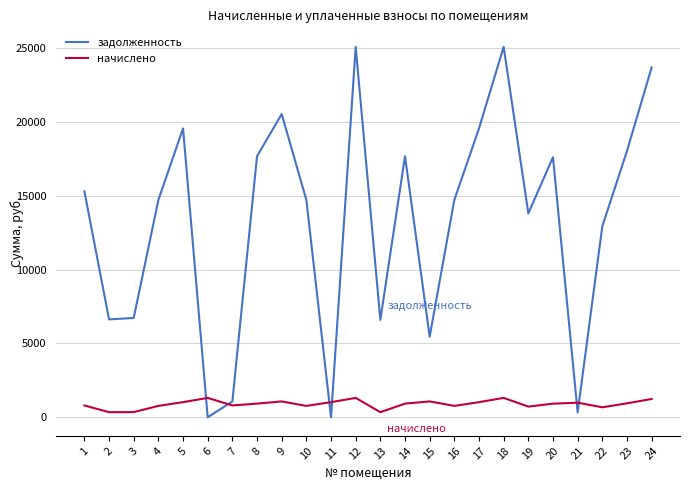

Is it true that начислено equals 2300.2 at 6?

False